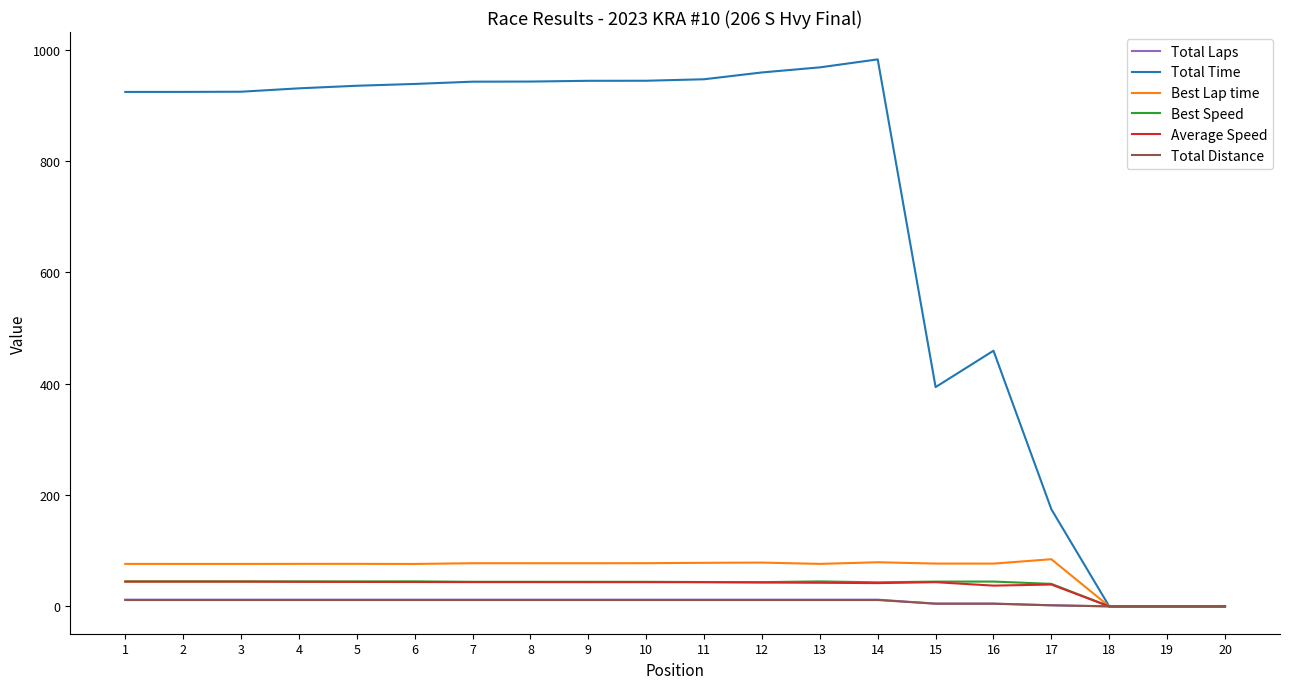

What is the spread (max minus min) of values at 10?

932.5